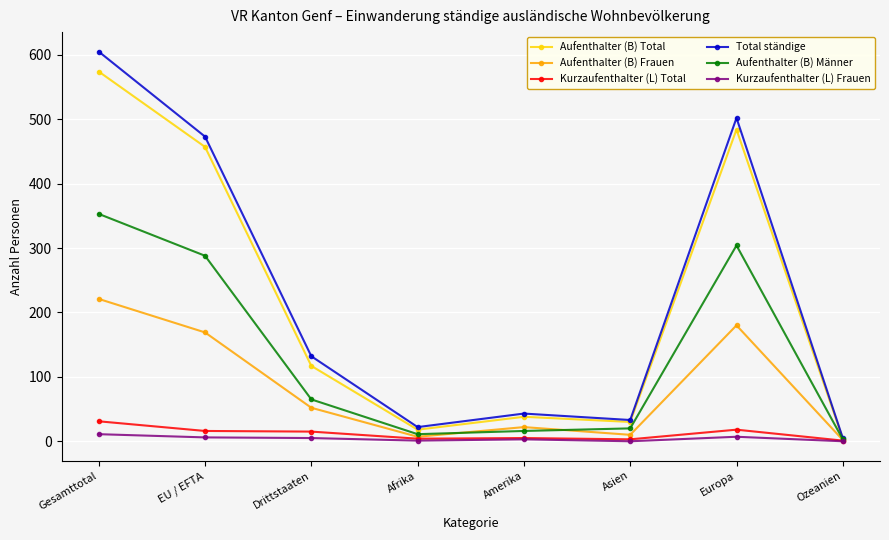

What is the maximum value shown in the chart?

605